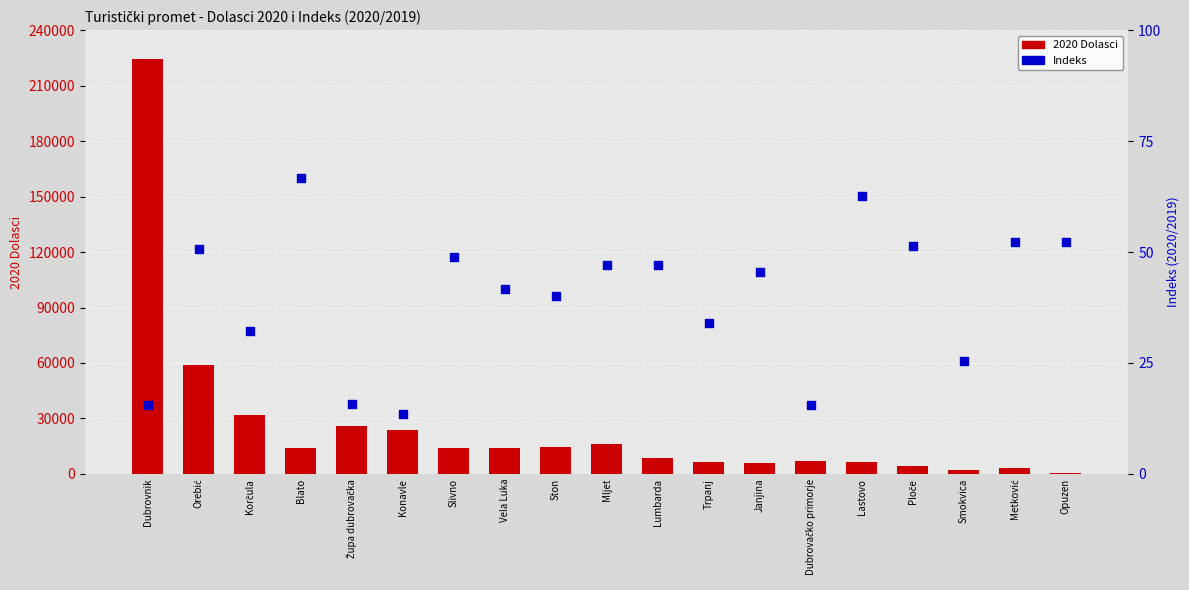

Which series has the largest Y range (max minus min)?

2020 Dolasci